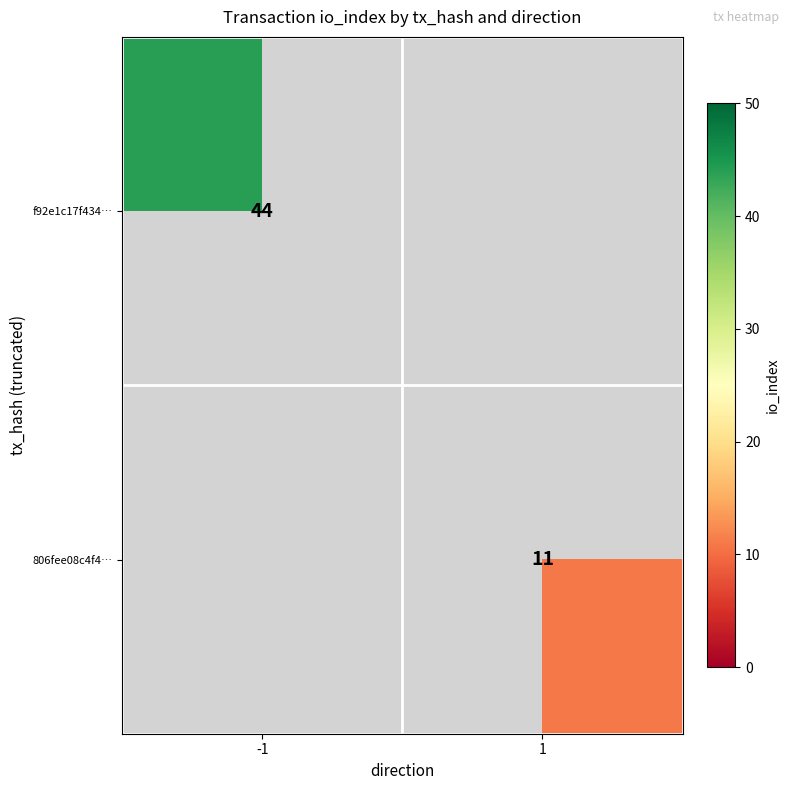

True or false: f92e1c17f434… has a value of 59.4 at -1.

False